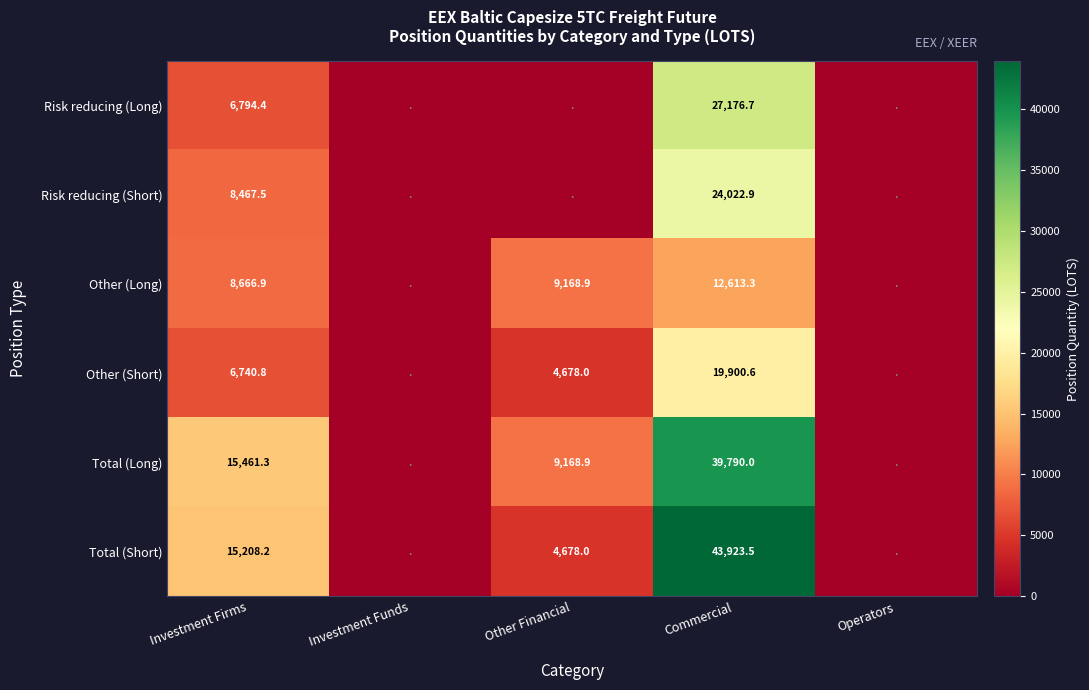

Rank the series at Investment Firms from lowest to highest value.

Other (Short), Risk reducing (Long), Risk reducing (Short), Other (Long), Total (Short), Total (Long)